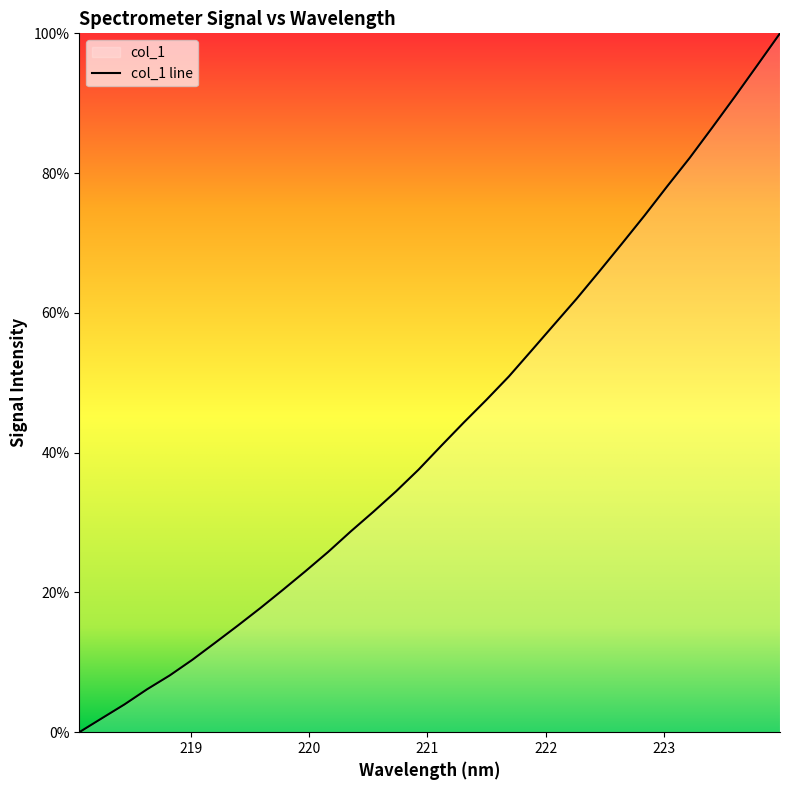

True or false: the data shows 0.0 at 218.0596.

True